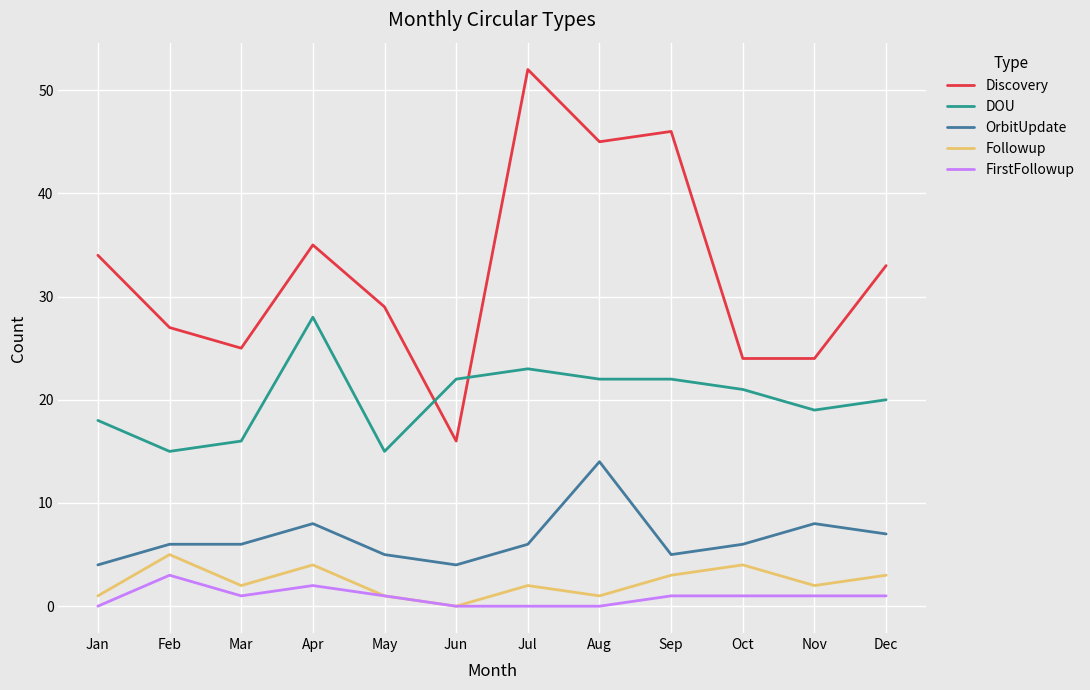

Rank the series at Nov from lowest to highest value.

FirstFollowup, Followup, OrbitUpdate, DOU, Discovery